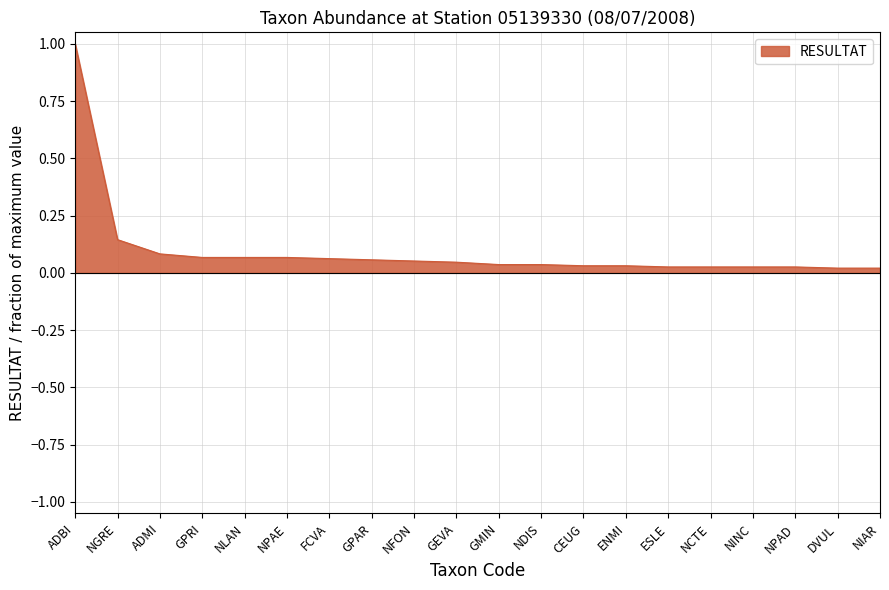

What is the difference between the maximum and minimum values?

1.0